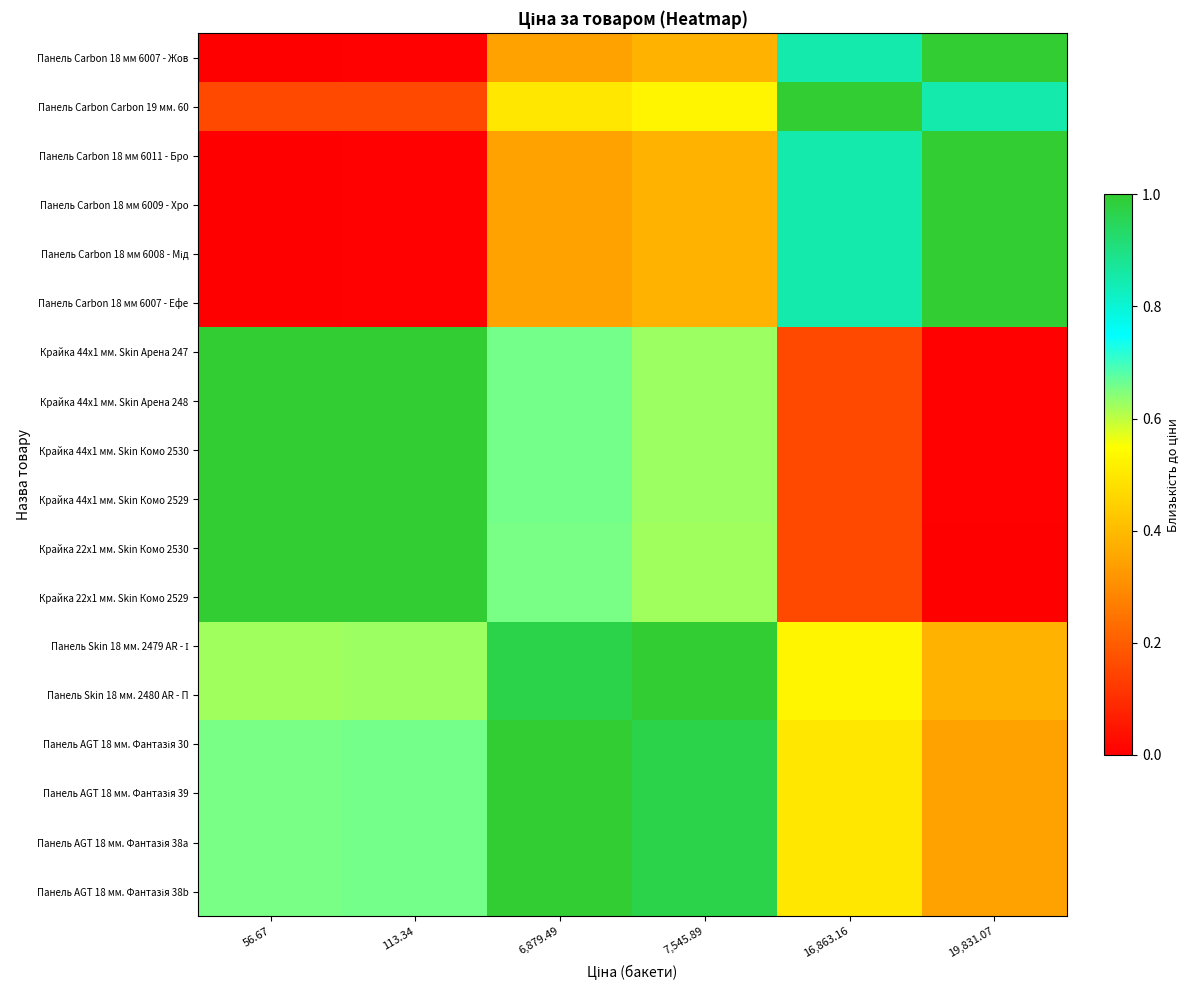

What is the spread (max minus min) of values at 7,545.89?

0.6